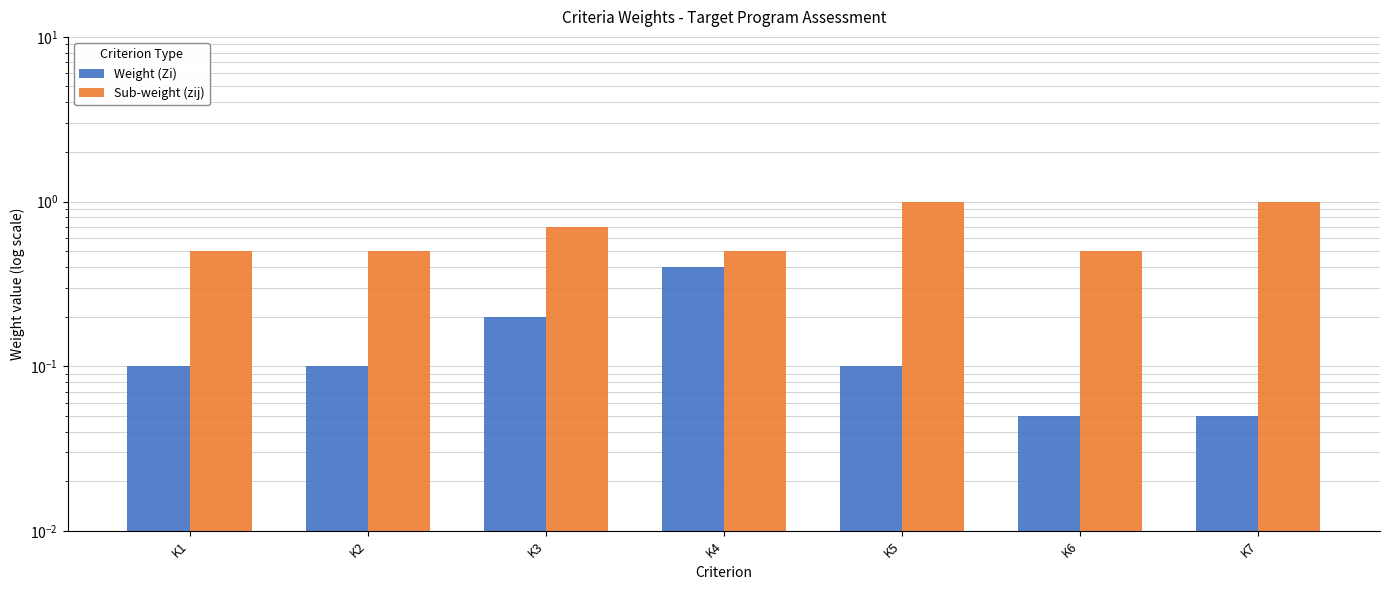

What is the average value of the Weight (Zi) series?

0.1